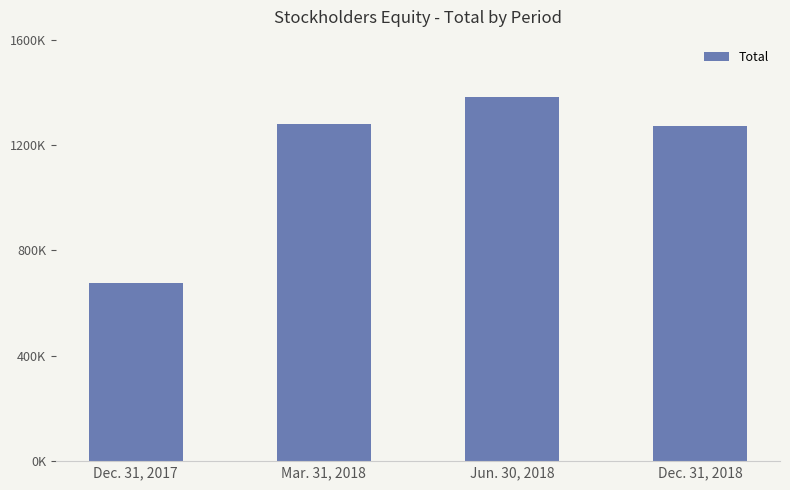

At which category does the chart reach its minimum across all series?

Dec. 31, 2017